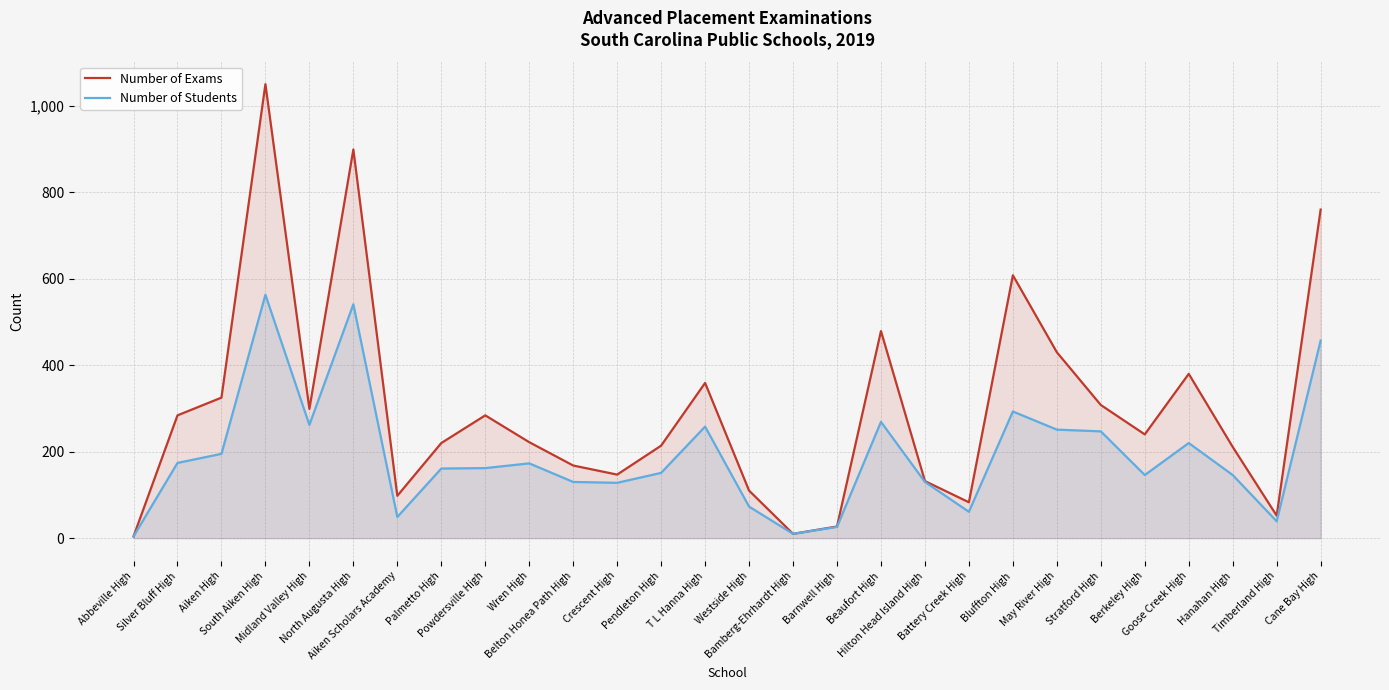

True or false: Number of Students and Number of Exams intersect in this chart.

False